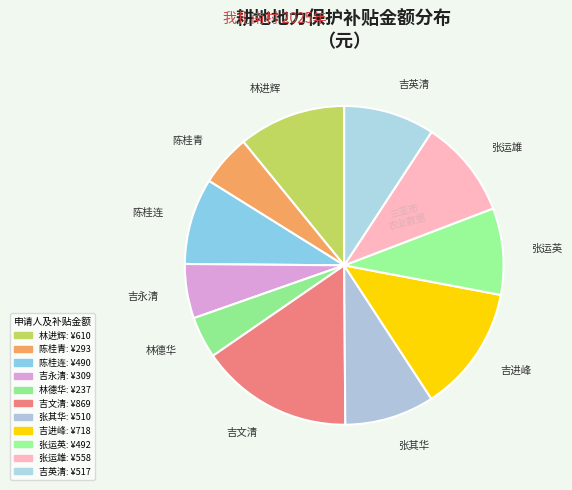

Count the number of slices in the pie.

11